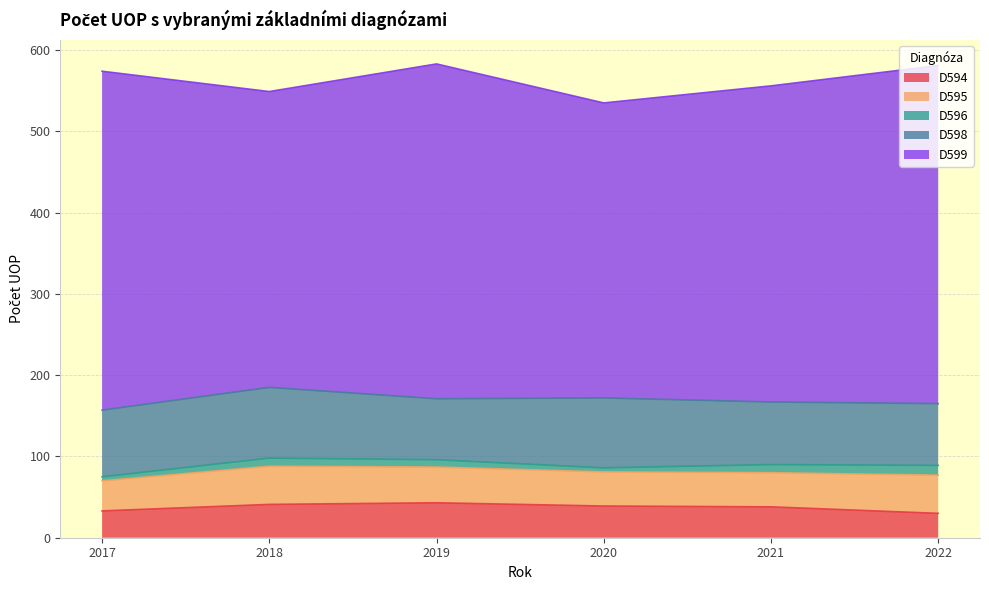

Does the chart display data point markers on the line(s)?

No